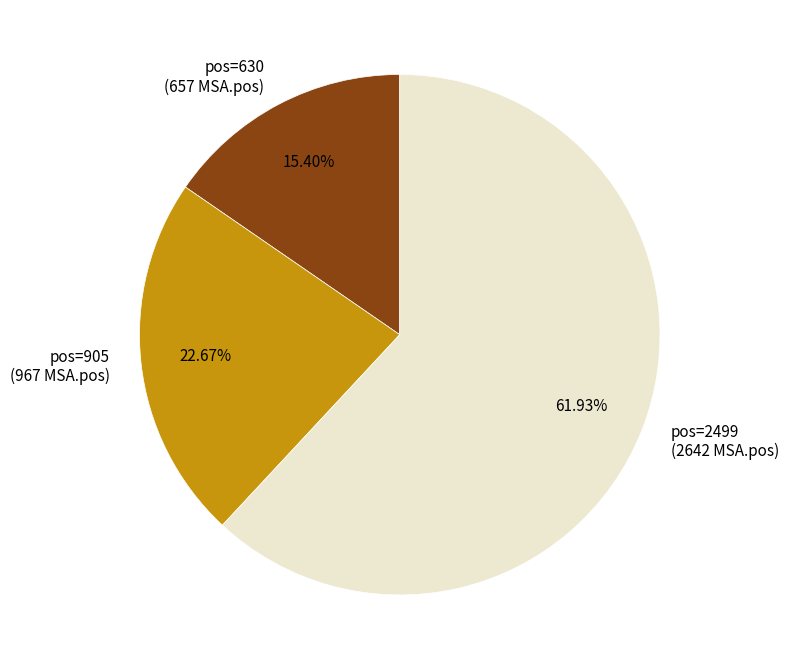

Is the sum of pos=630 (657 MSA.pos) and pos=2499 (2642 MSA.pos) greater than half?

Yes